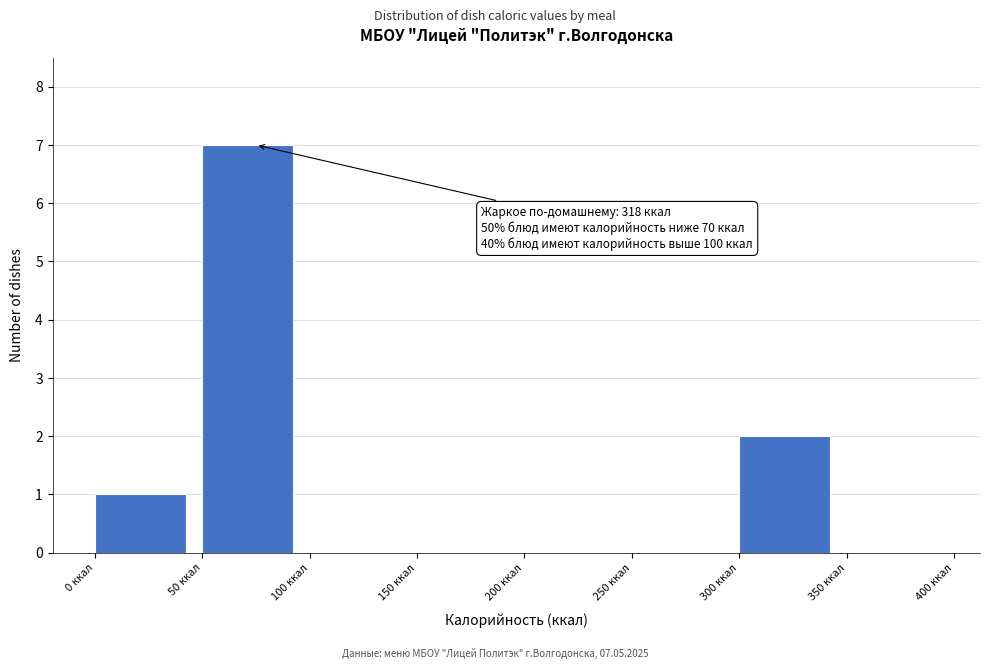

Which range on the x-axis has the tallest bar?

50 to 100